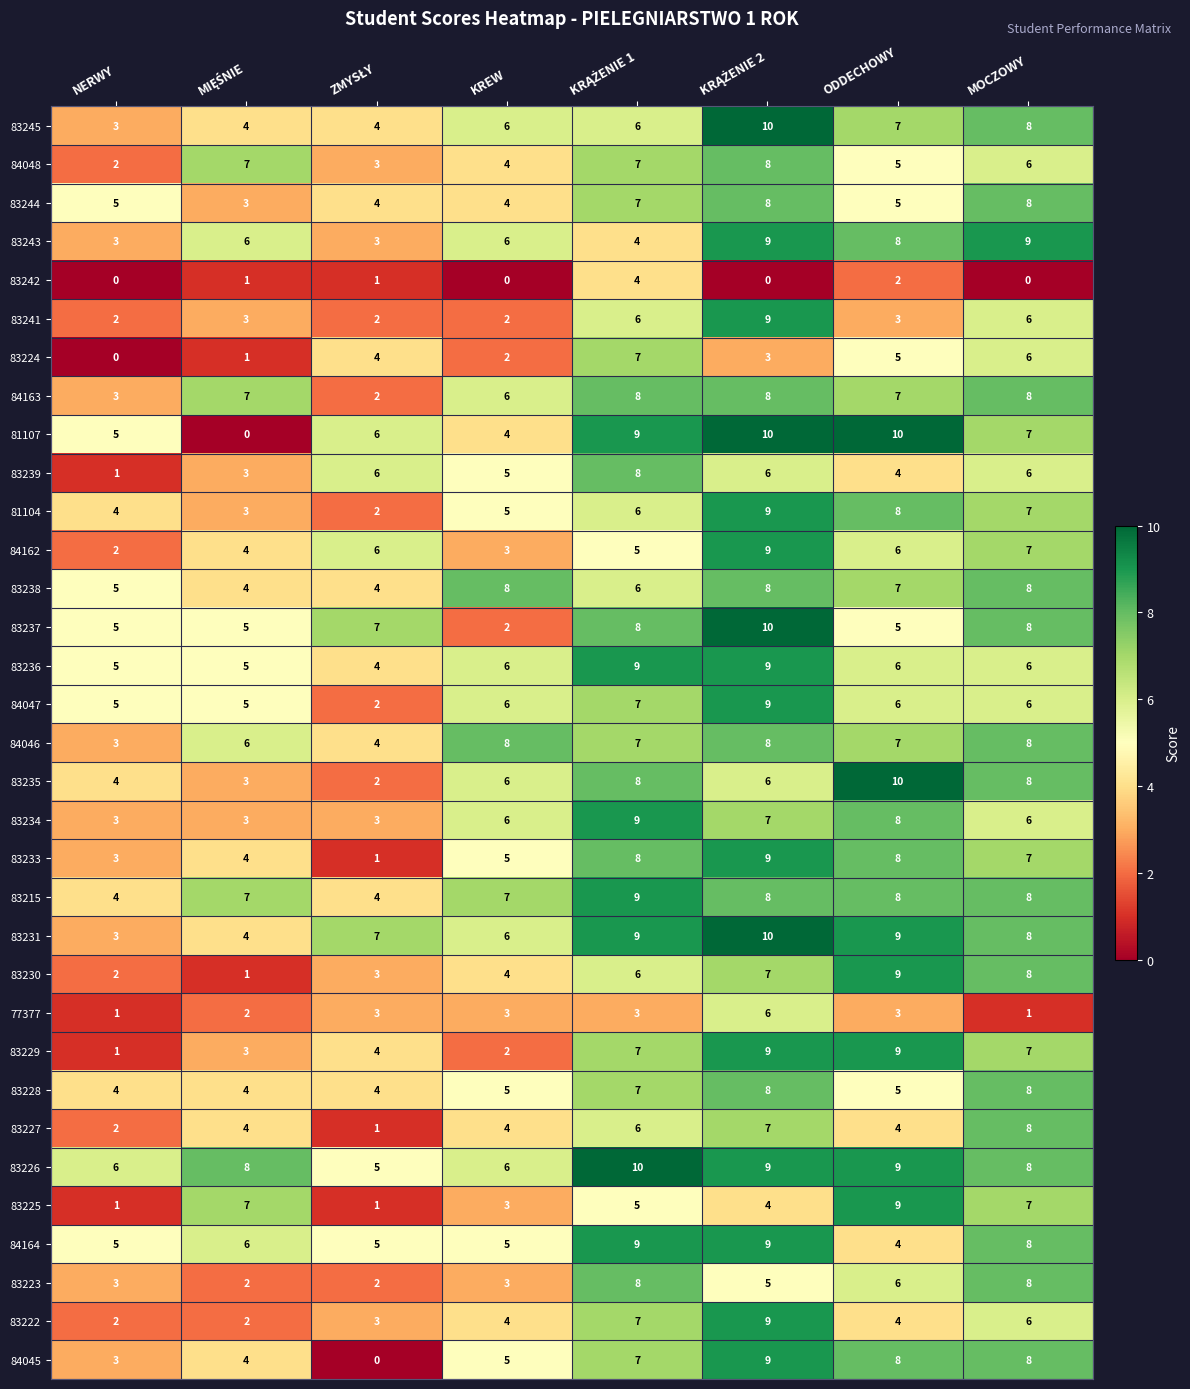

Which series has the largest range (max minus min)?

81107